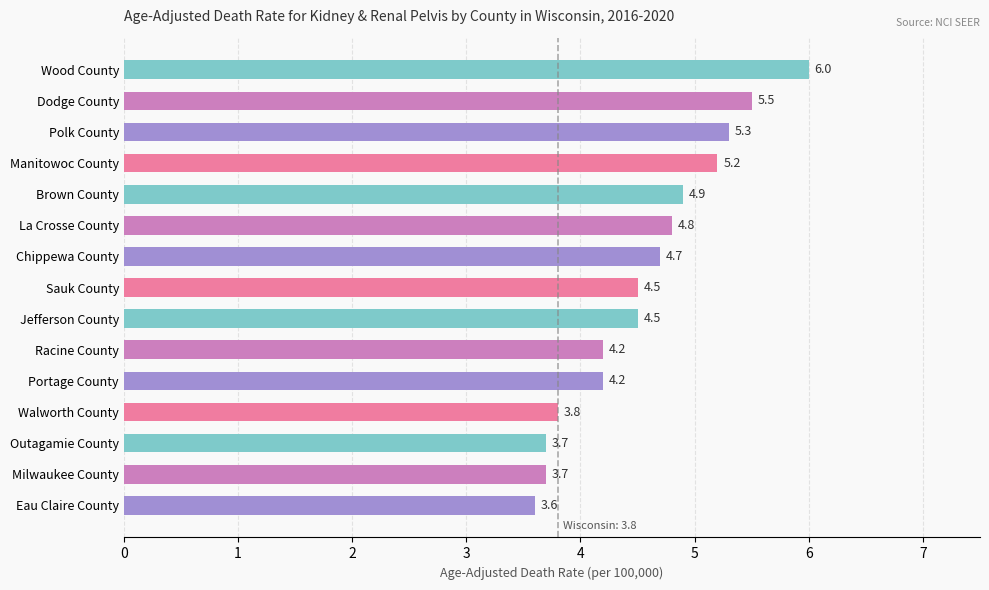

Are the bars grouped side by side (vs. stacked)?

No